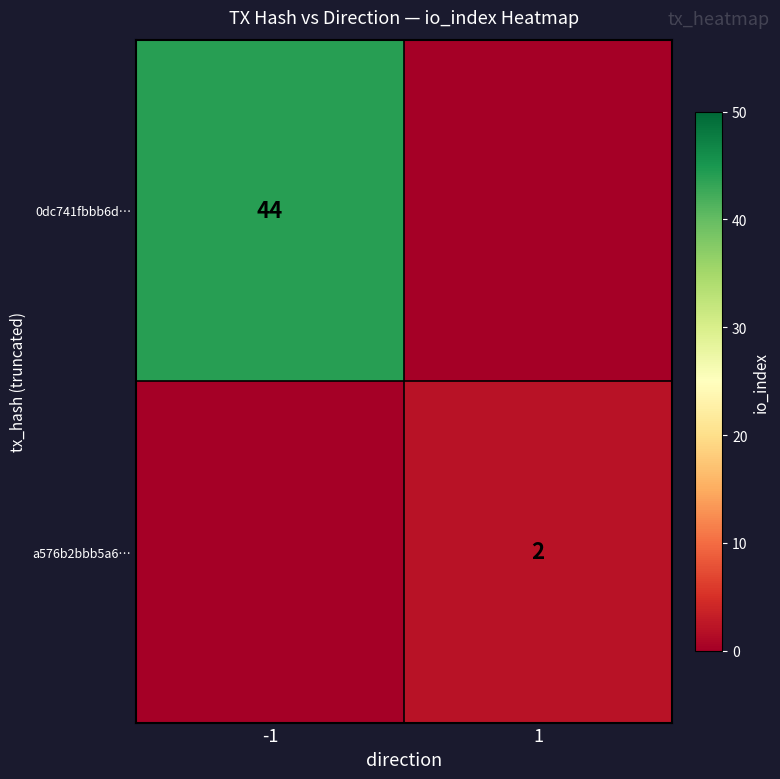

True or false: 0dc741fbbb6d… has a value of 28 at -1.

False